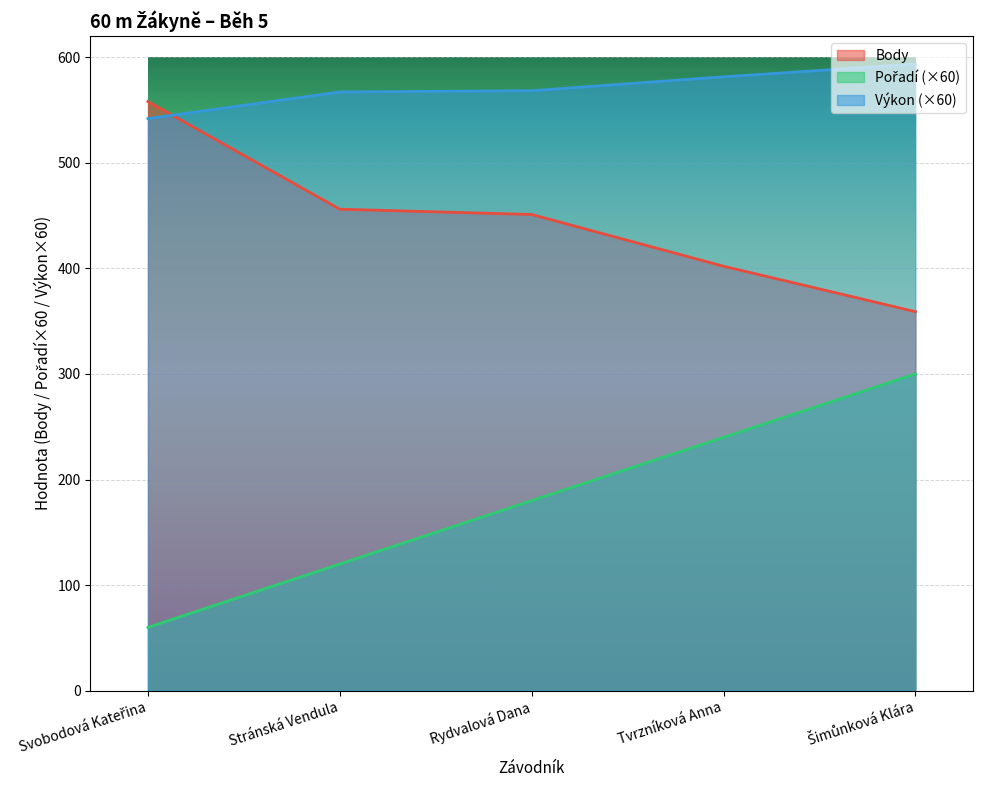

True or false: Body and Pořadí intersect in this chart.

False